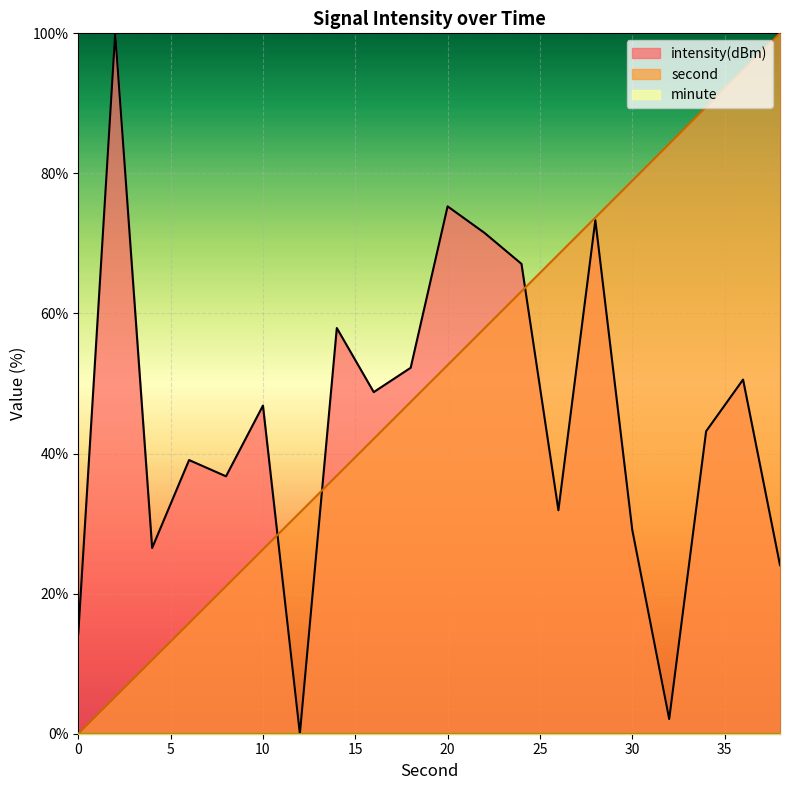

True or false: second has a value of 40.8 at 10.

False